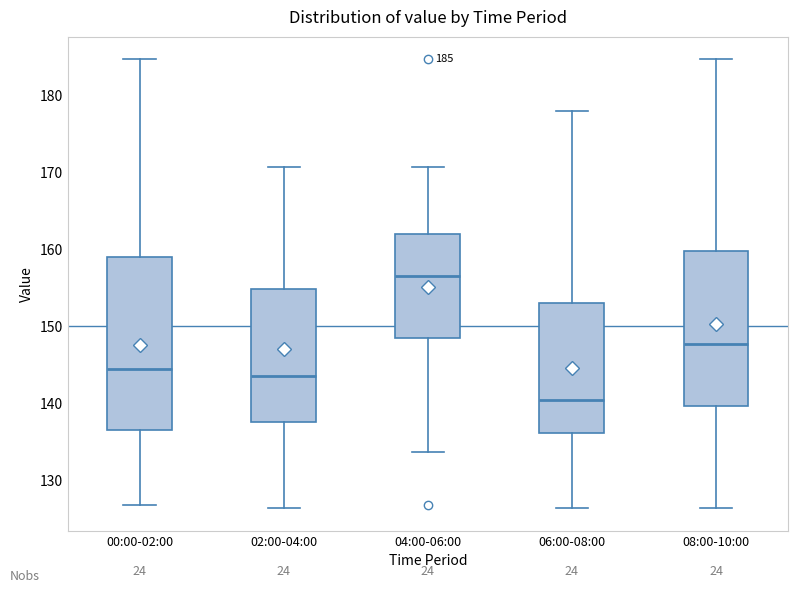

Which box is the tallest, from its lower edge to its upper edge?

00:00-02:00